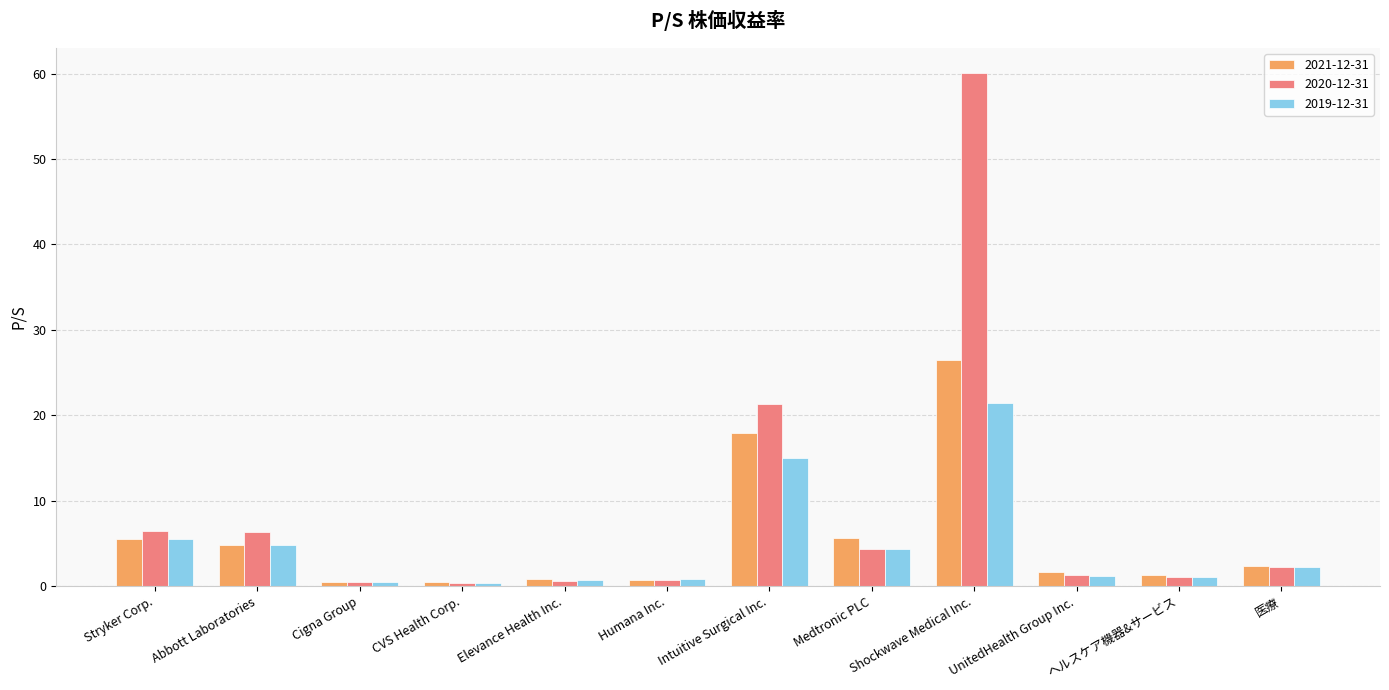

List the series in order of their peak value, highest first.

2020-12-31, 2021-12-31, 2019-12-31